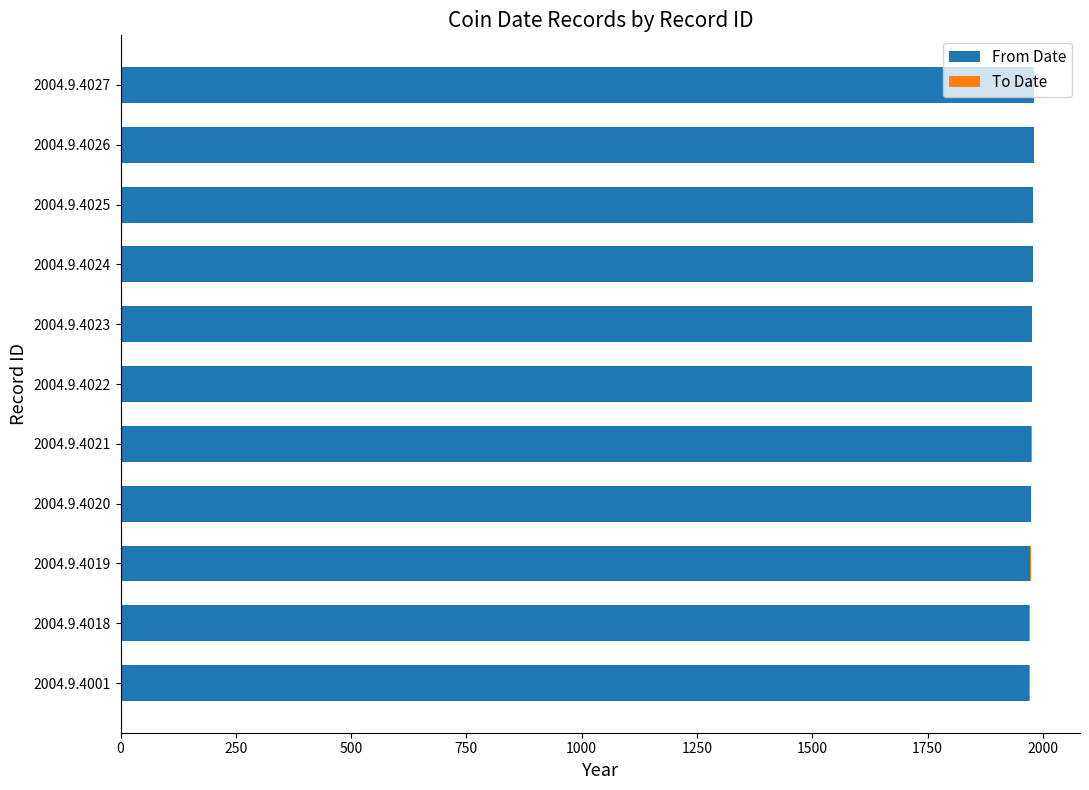

What is the maximum value for From Date?

1981.0